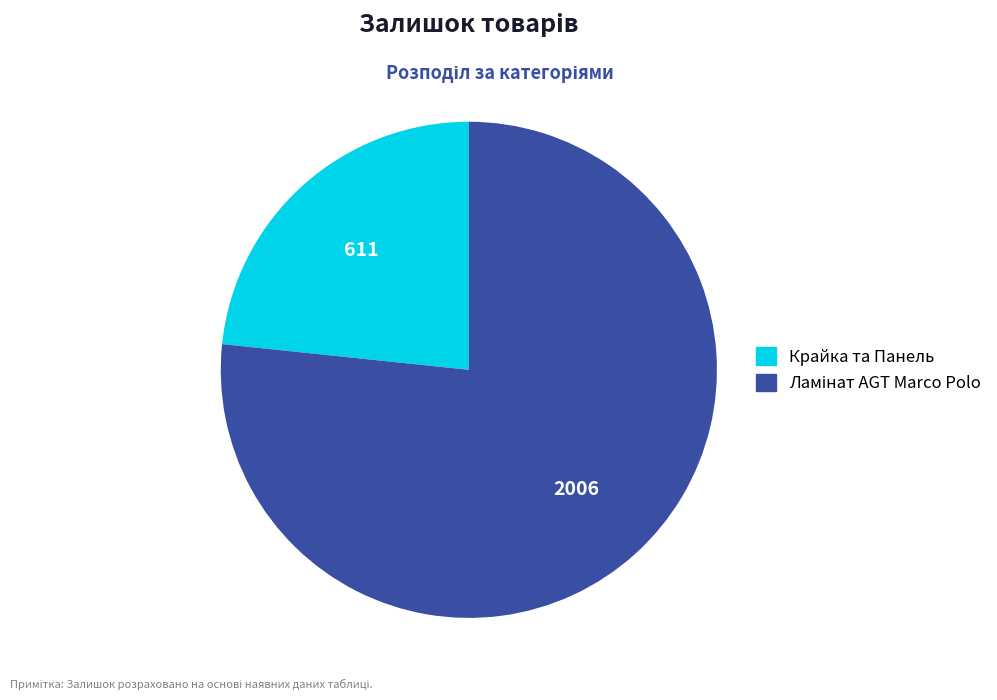

How many slices are in this pie chart?

2